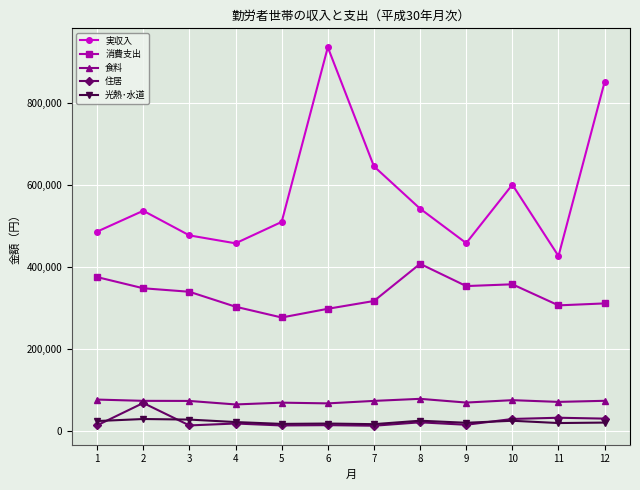

The 消費支出 series shows 297672 at 6. True or false?

True